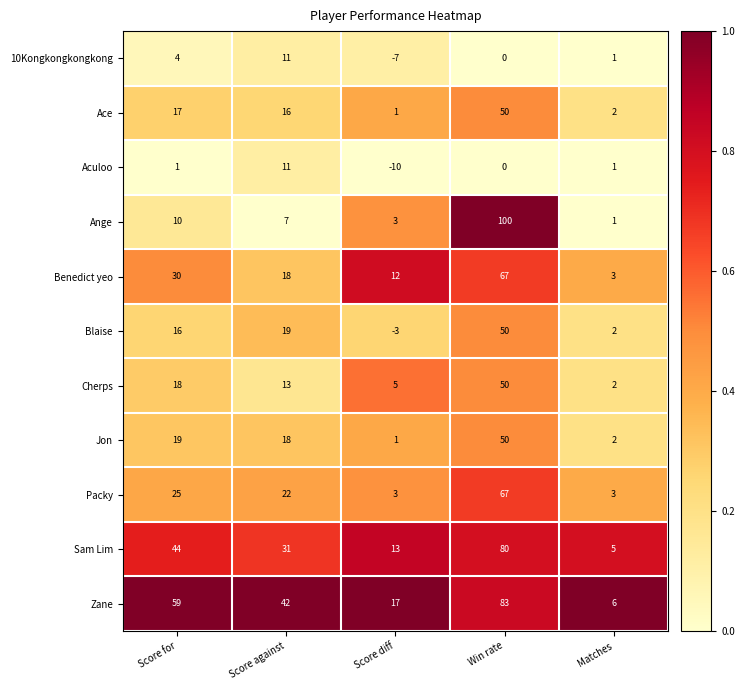

At how many categories does at least one series exceed 0?

5